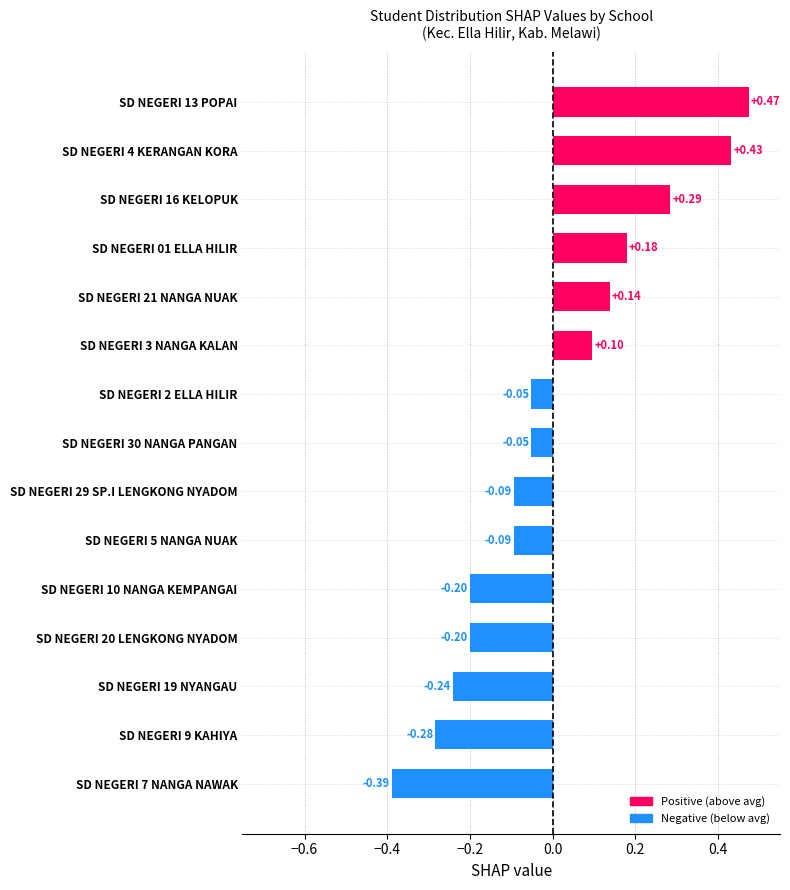

Does the chart contain any negative values?

Yes